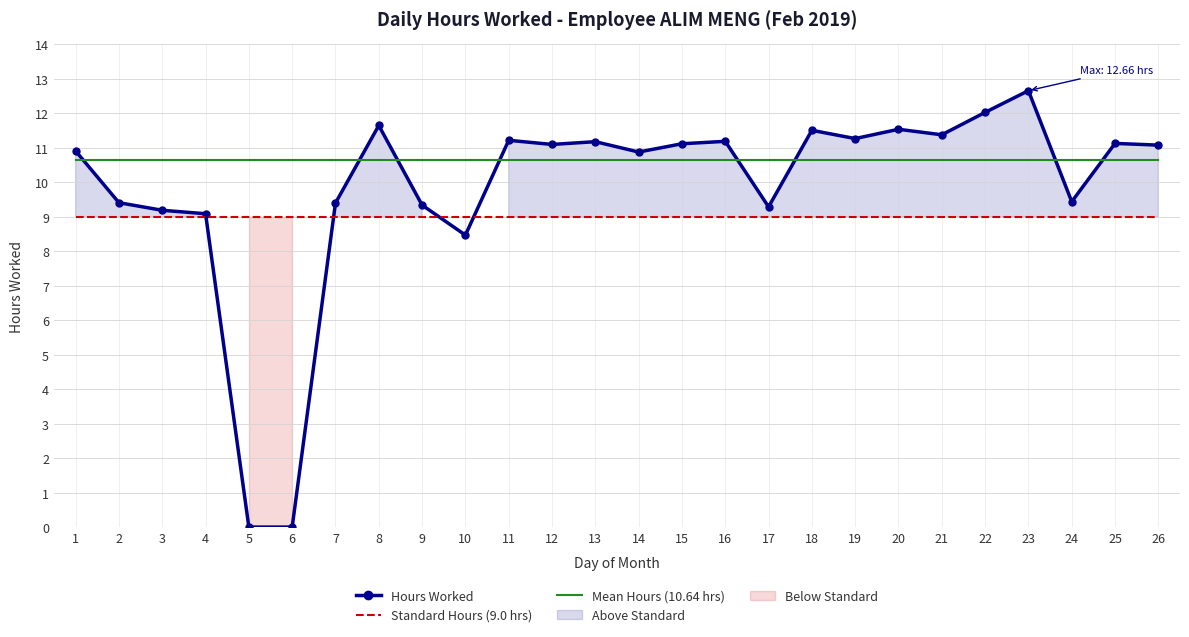

Reading right to left, list all the values displayed in this chart.

Hours Worked: 11.1	11.1	9.4	12.7	12.0	11.4	11.5	11.3	11.5	9.3	11.2	11.1	10.9	11.2	11.1	11.2	8.5	9.3	11.7	9.4	0.0	0.0	9.1	9.2	9.4	10.9
Standard Hours (9.0 hrs): 9.0	9.0	9.0	9.0	9.0	9.0	9.0	9.0	9.0	9.0	9.0	9.0	9.0	9.0	9.0	9.0	9.0	9.0	9.0	9.0	9.0	9.0	9.0	9.0	9.0	9.0
Mean Hours (10.64 hrs): 10.6	10.6	10.6	10.6	10.6	10.6	10.6	10.6	10.6	10.6	10.6	10.6	10.6	10.6	10.6	10.6	10.6	10.6	10.6	10.6	10.6	10.6	10.6	10.6	10.6	10.6